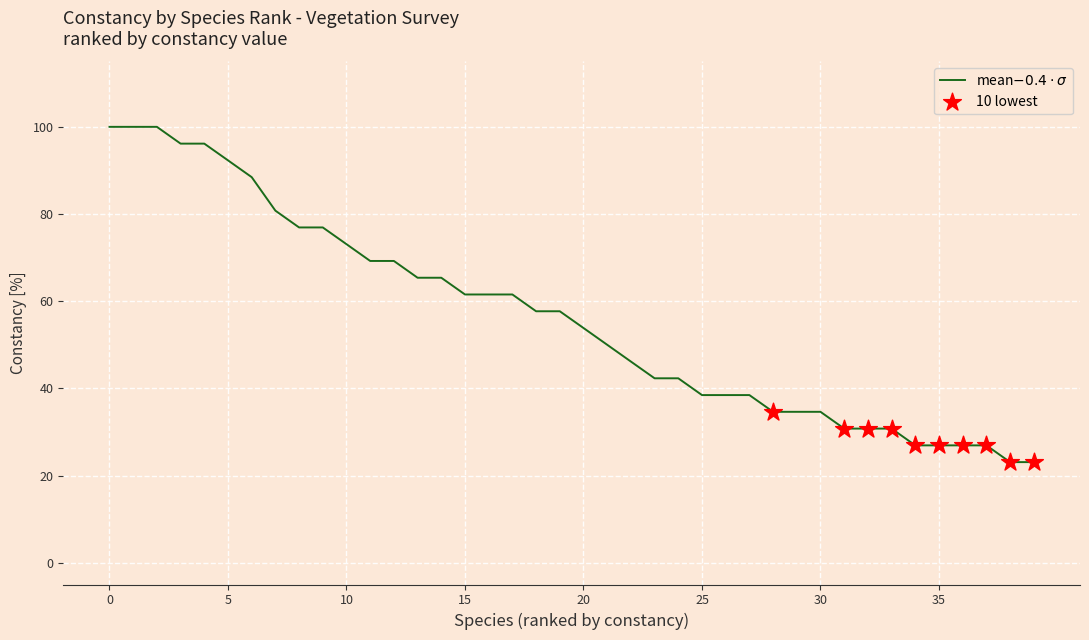

What is the smallest value displayed?

23.1